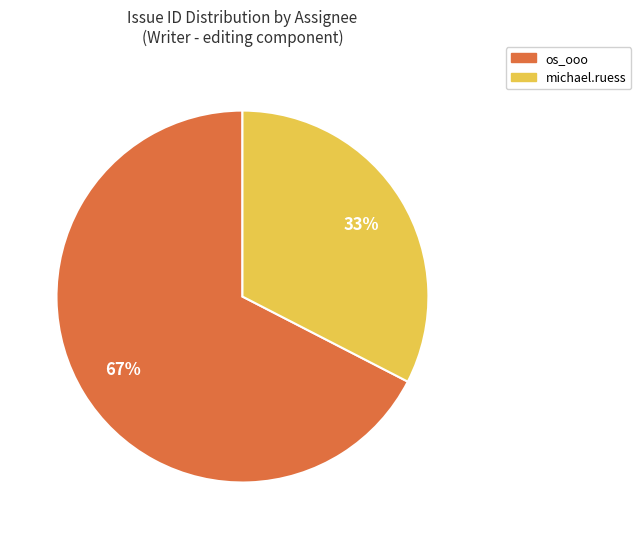

True or false: michael.ruess accounts for 25% of the total.

False